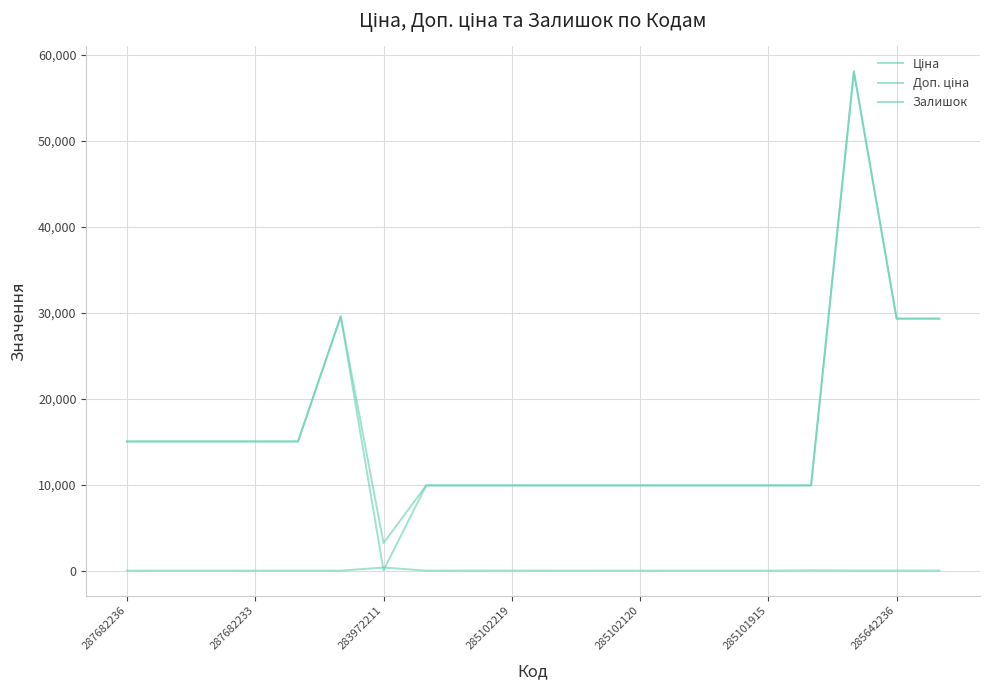

True or false: Доп. ціна and Ціна intersect in this chart.

False